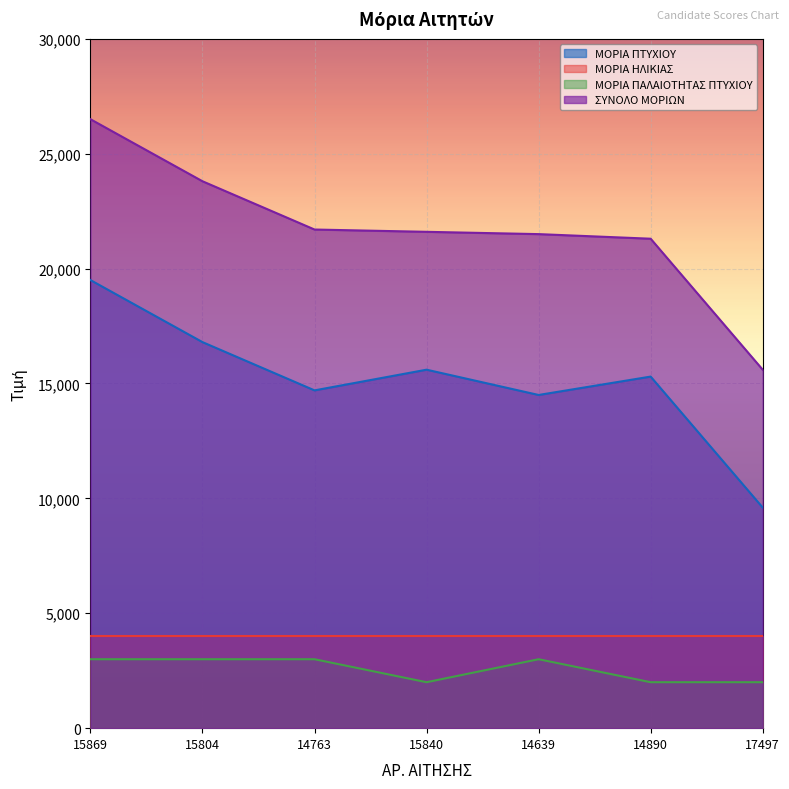

At which category is the sum across all series the highest?

15869